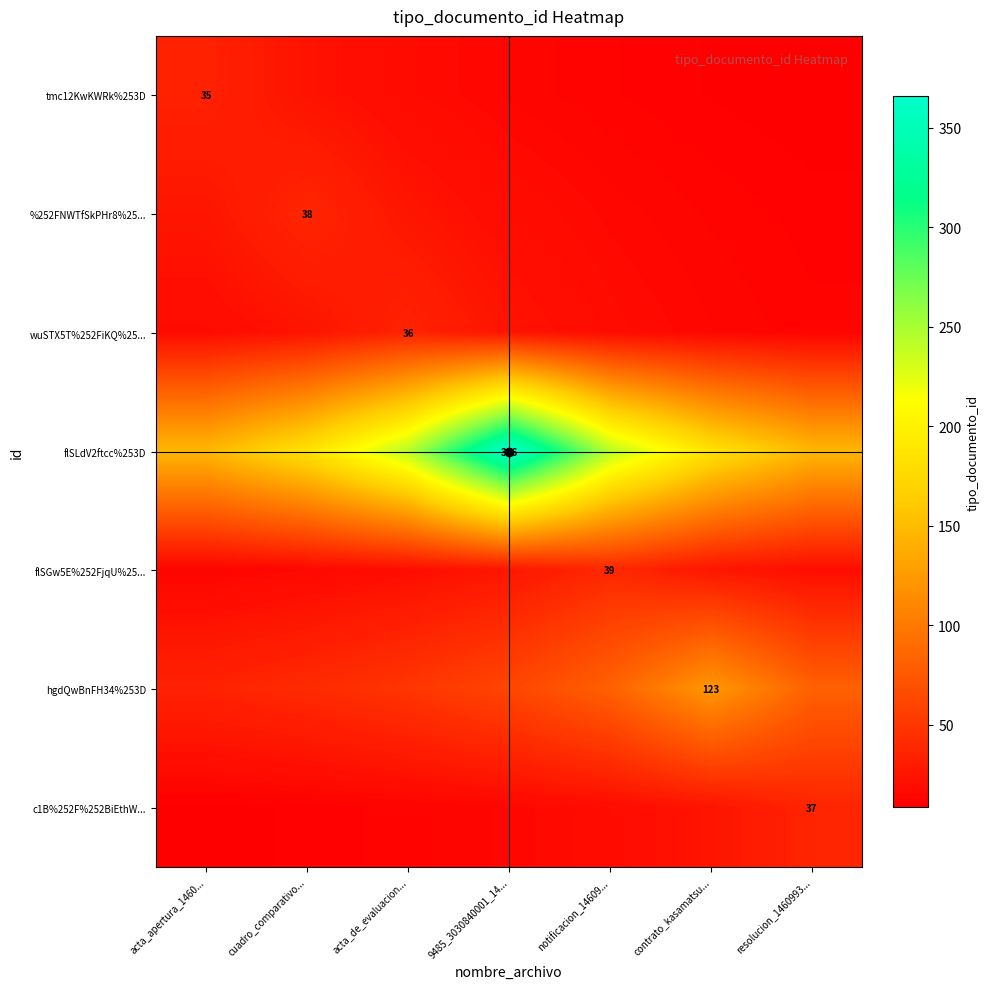

What is the greatest value displayed?

366.0